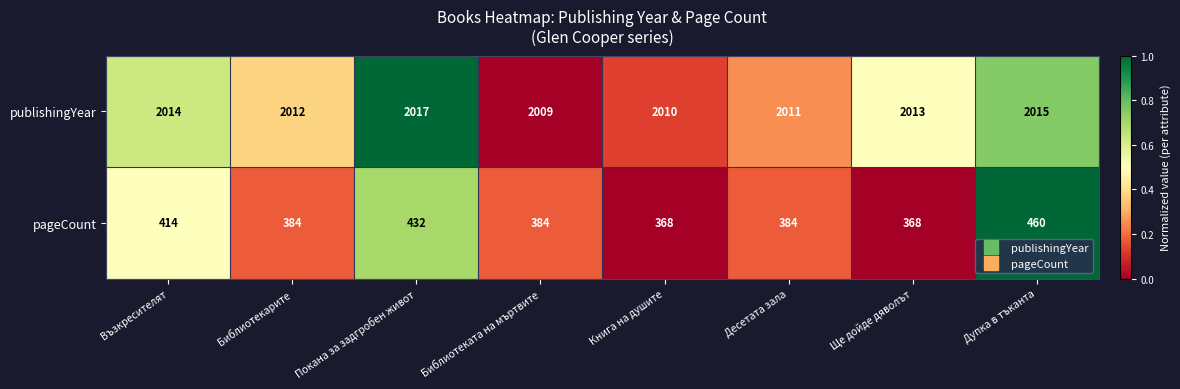

At which category is the sum across all series the highest?

Дупка в тъканта